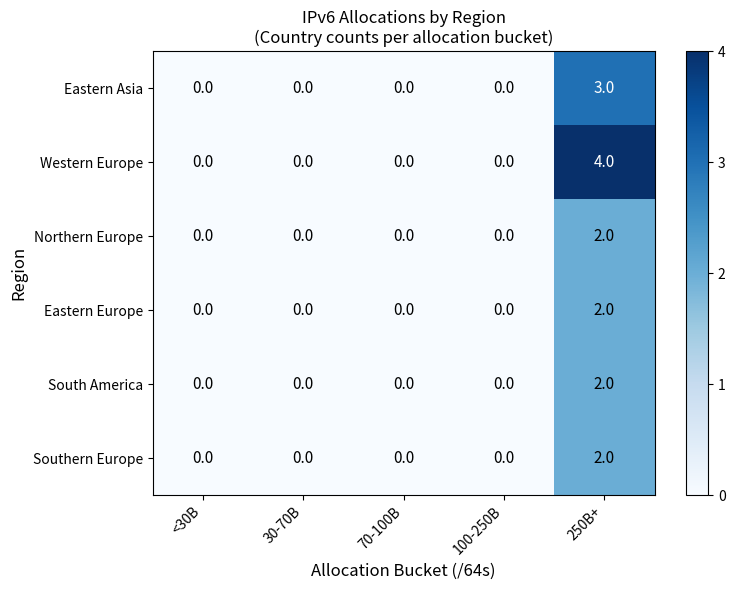

How many Northern Europe values are between 0 and 1?

4